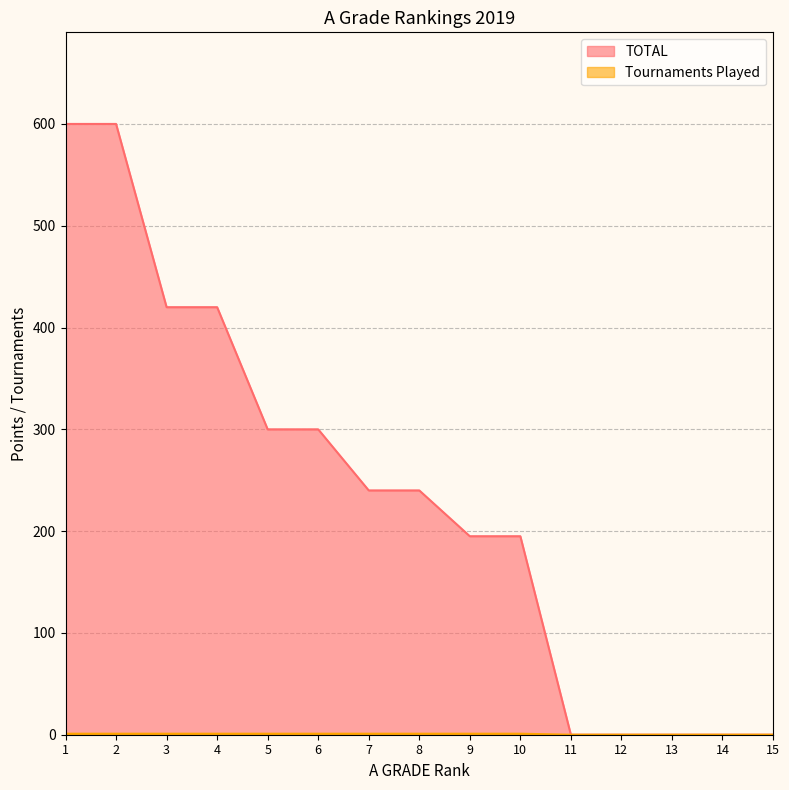

True or false: TOTAL and Tournaments Played cross at least once.

False